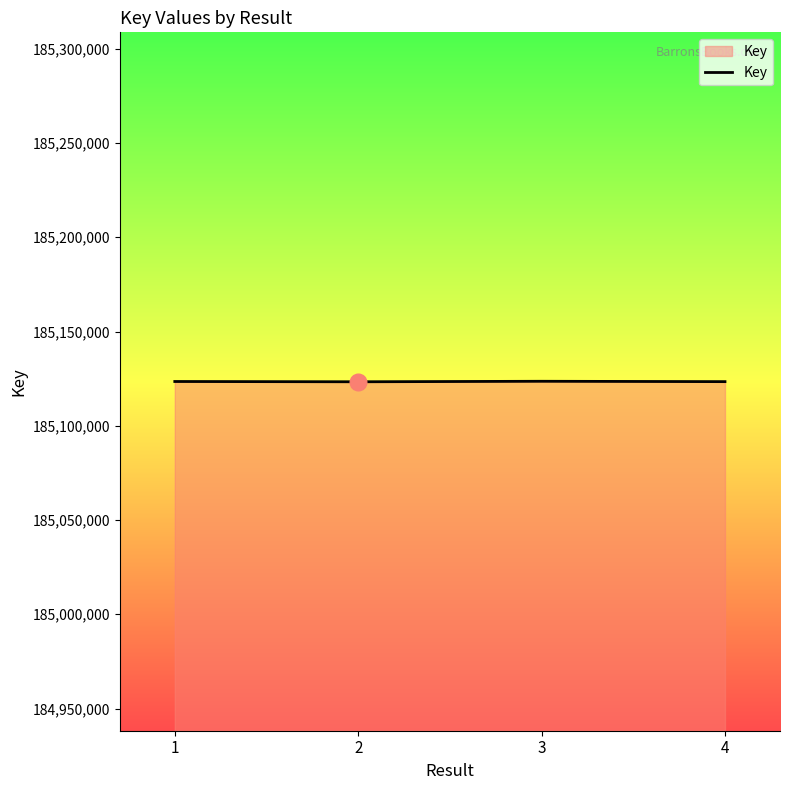

Does the chart have visible grid lines?

No